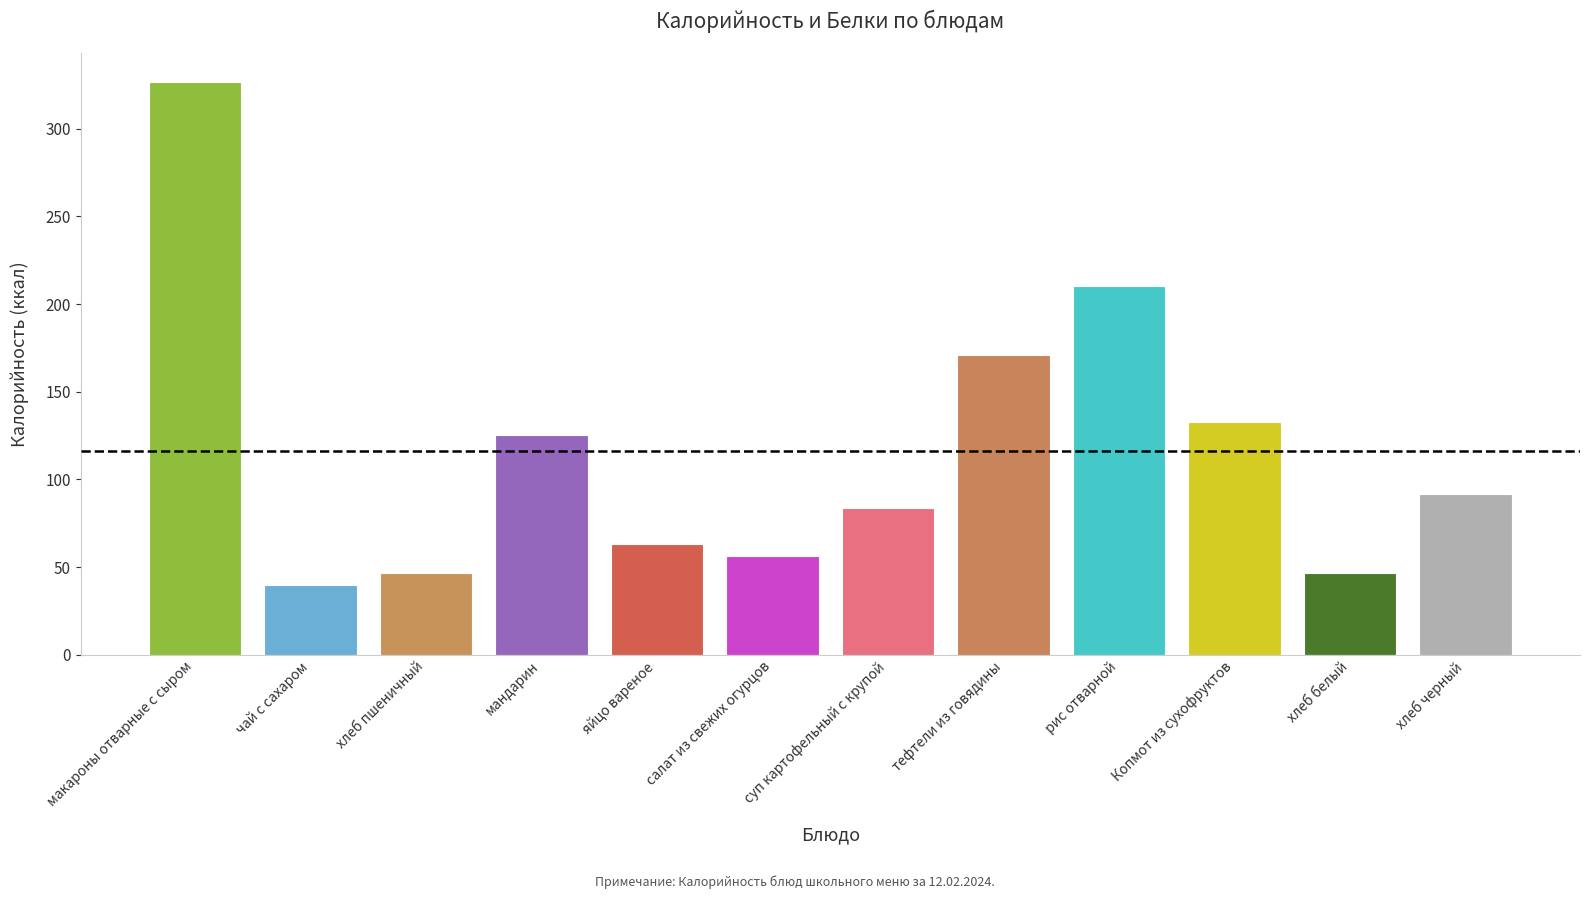

List the labels in order of Белки value, smallest first.

чай с сахаром, салат из свежих огурцов, Копмот из сухофруктов, хлеб пшеничный, хлеб белый, хлеб черный, мандарин, рис отварной, яйцо вареное, суп картофельный с крупой, тефтели из говядины, макароны отварные с сыром